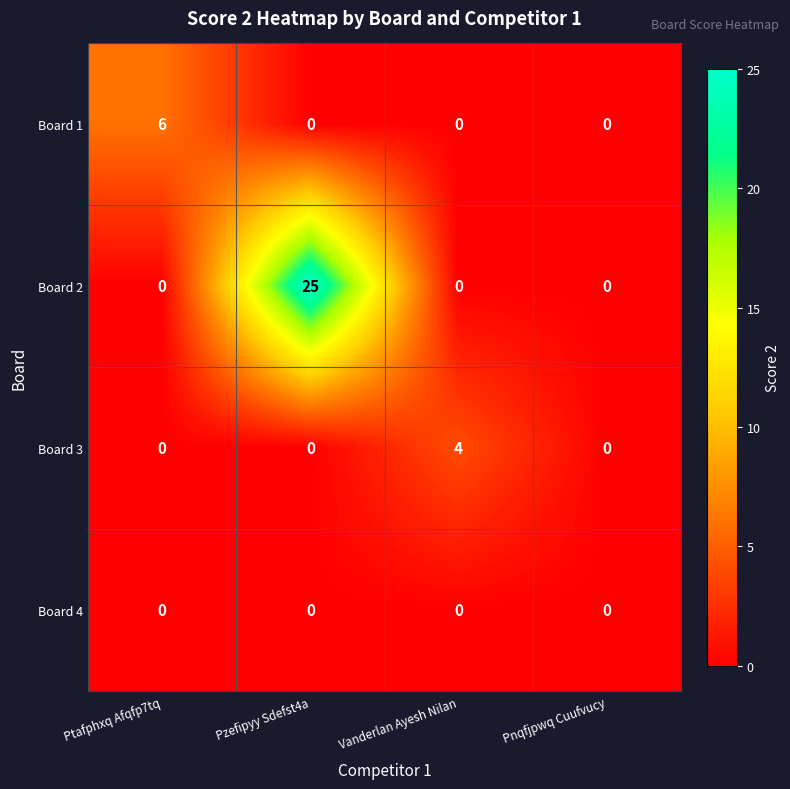

Which category has the highest value in the Board 1 series?

Ptafphxq Afqfp7tq